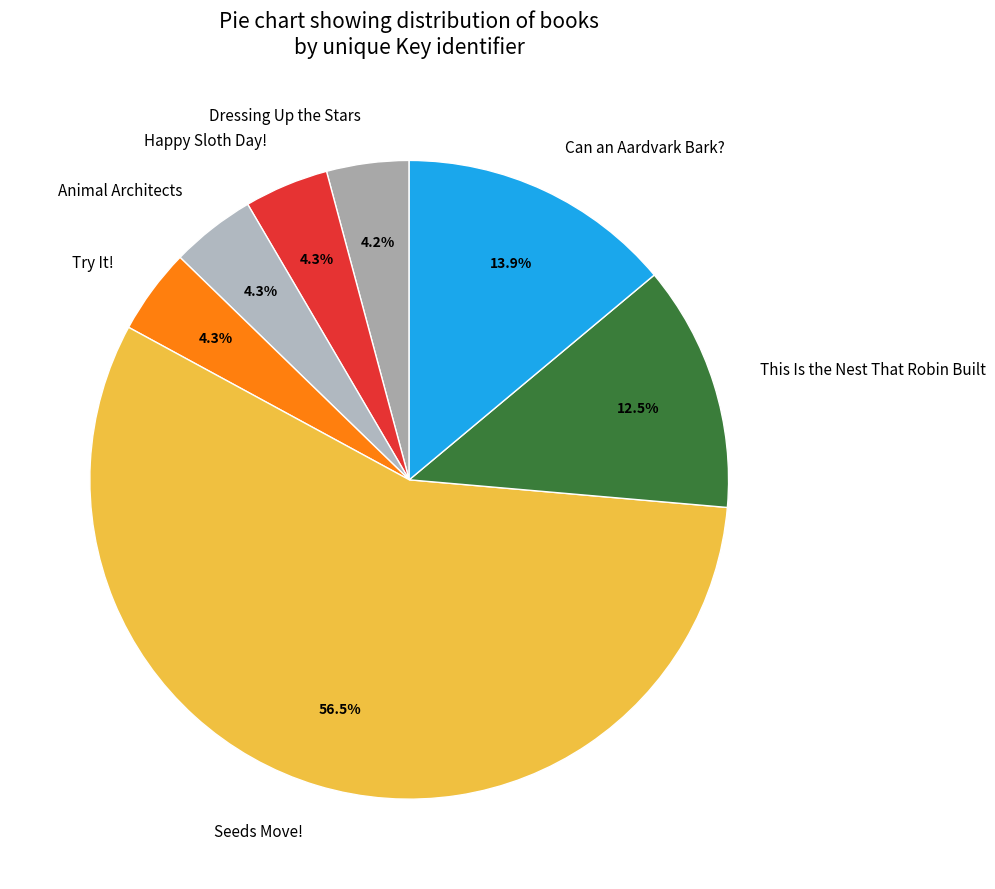

Approximately how many times larger is the value at Happy Sloth Day! compared to Try It!?

1.0